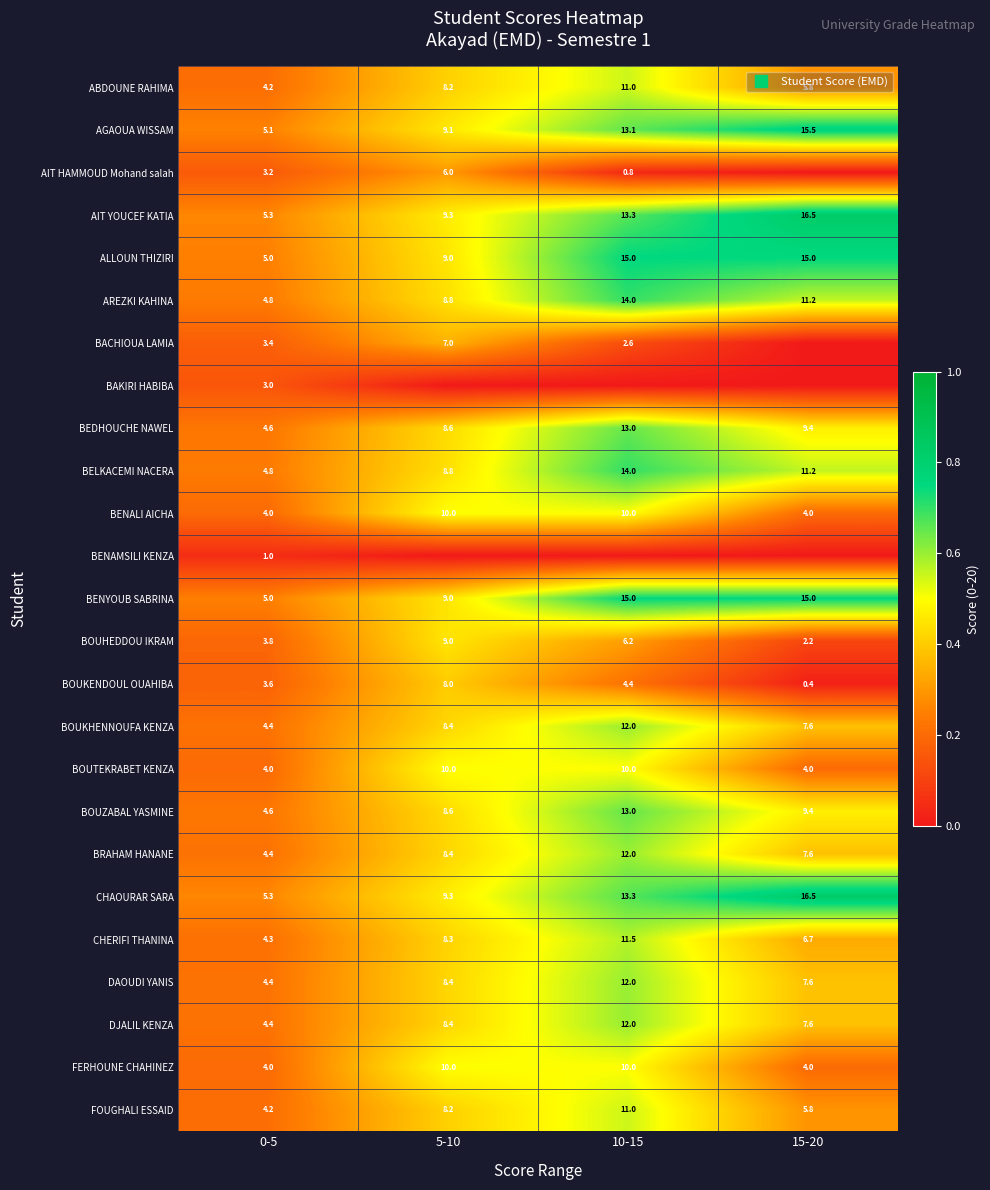

What value does the ABDOUNE RAHIMA series have at 5-10?

0.4